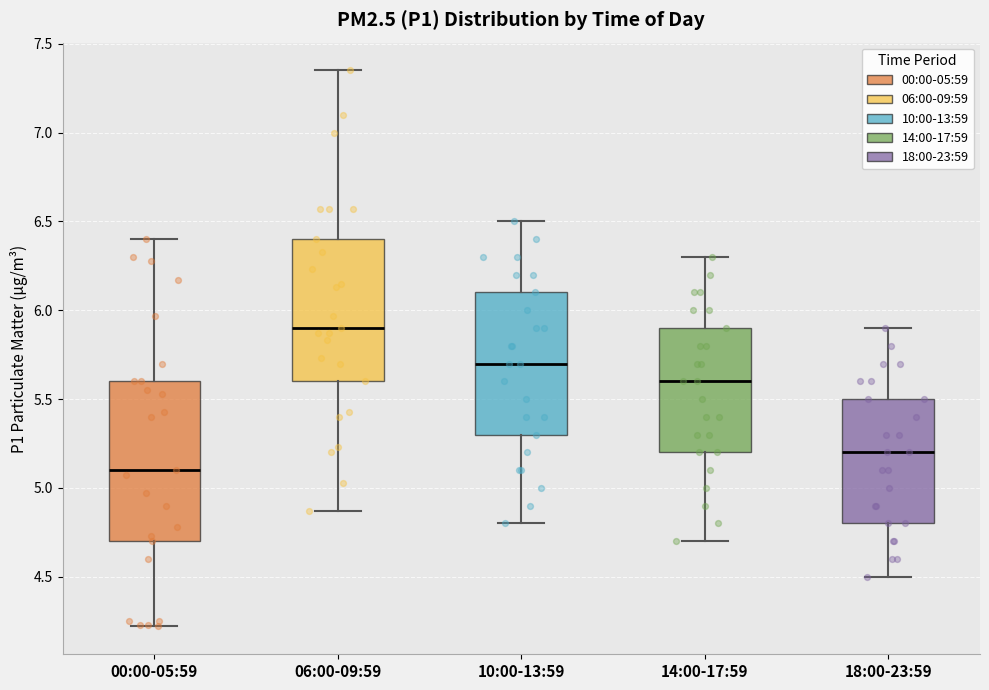

Reading left to right, read every box against the y-axis: the position of its median line, the range the box covers, and the ends of its whiskers. The values are not printed on the chart, so give them approximately, as read against the axis.

00:00-05:59: median 5.10, box 4.70 to 5.60, whiskers 4.20 to 6.40
06:00-09:59: median 5.90, box 5.60 to 6.40, whiskers 4.85 to 7.35
10:00-13:59: median 5.70, box 5.30 to 6.10, whiskers 4.80 to 6.50
14:00-17:59: median 5.60, box 5.20 to 5.90, whiskers 4.70 to 6.30
18:00-23:59: median 5.20, box 4.80 to 5.50, whiskers 4.50 to 5.90